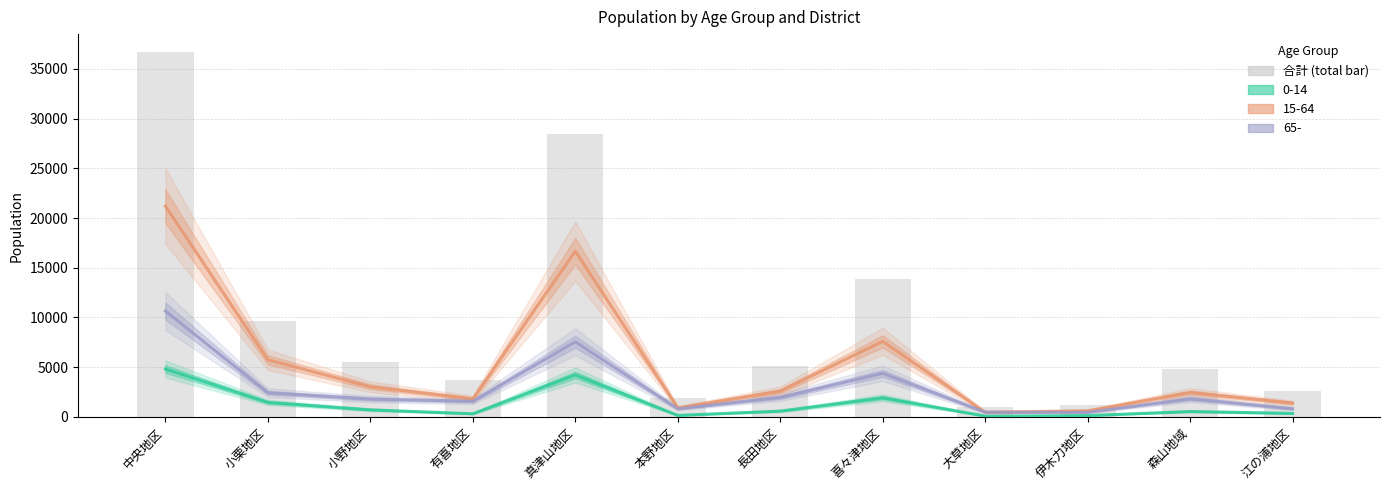

The value at 喜々津地区 is 13906. True or false?

True